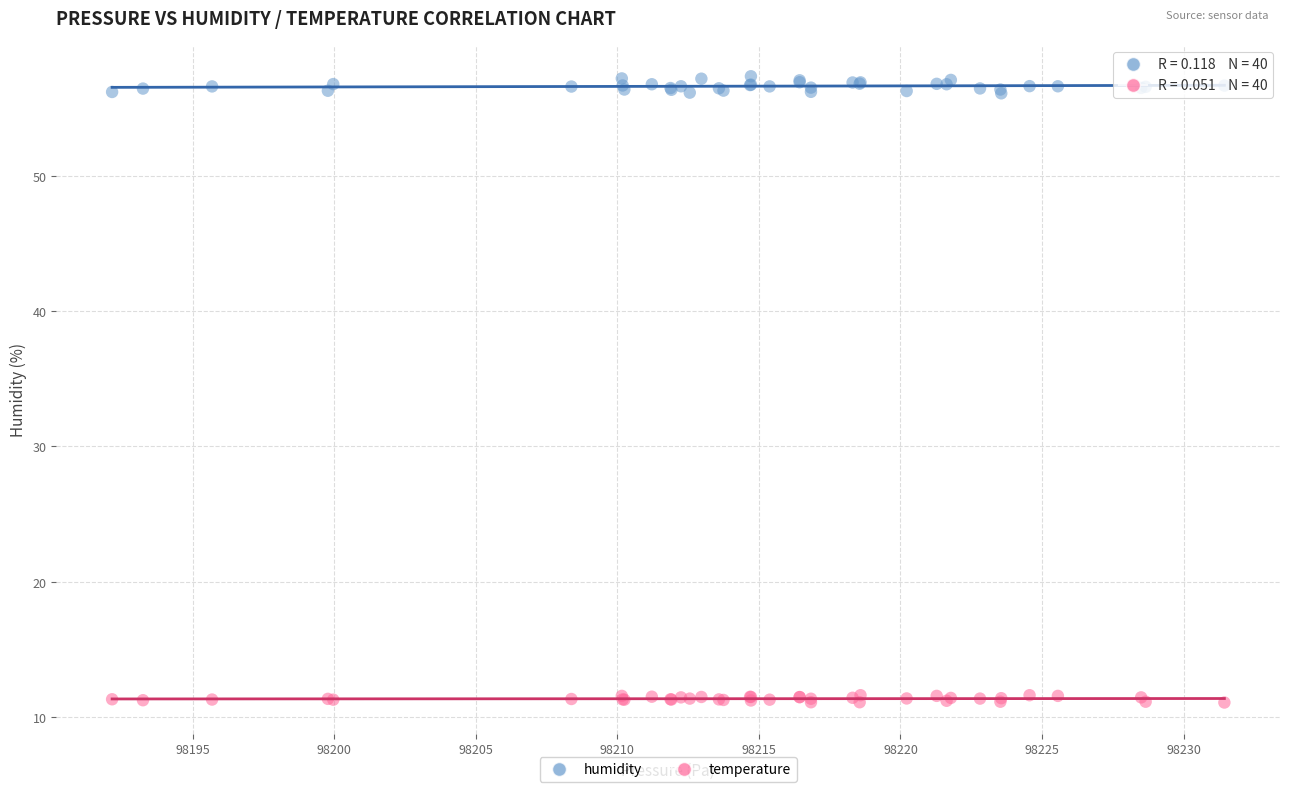

Which series has the widest spread of Y values?

humidity